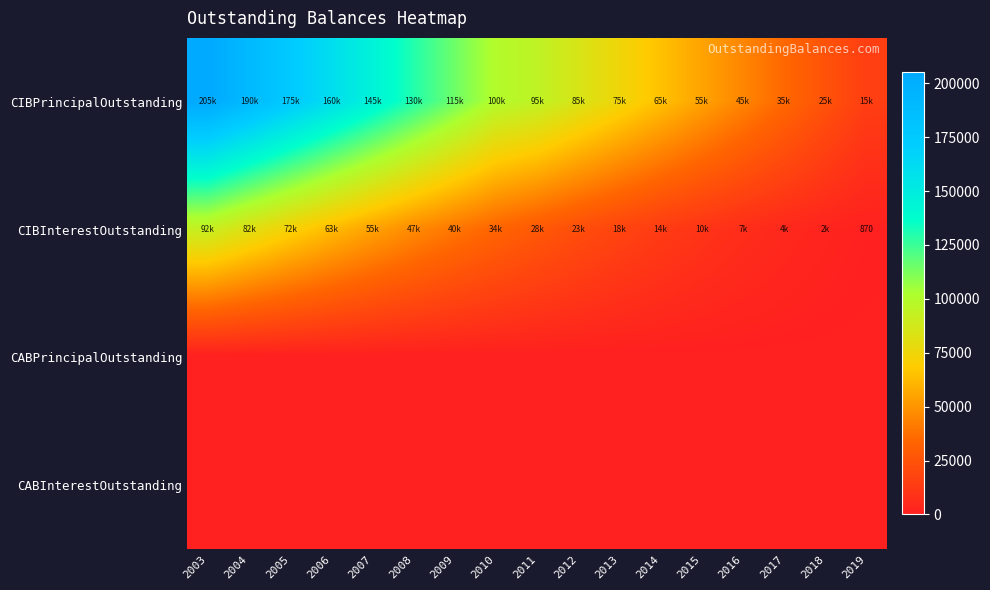

What is the sum of all CIBPrincipalOutstanding values?

1715000.0